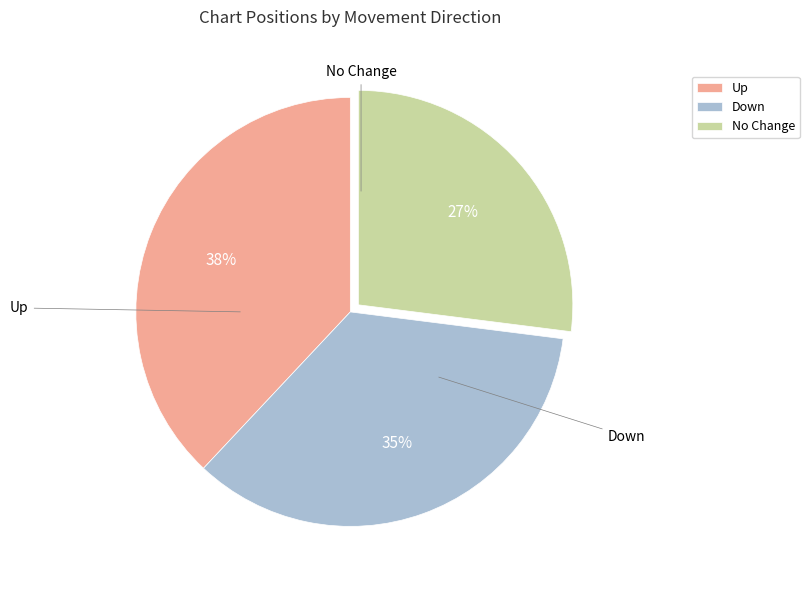

Do Up and Down together represent more than half of the pie?

Yes